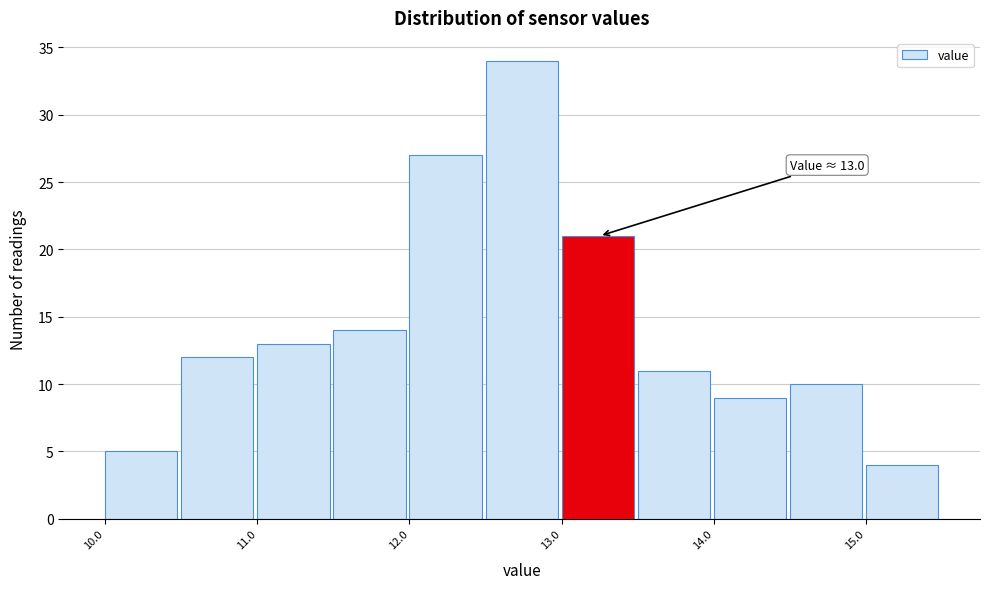

Which range on the x-axis has the tallest bar?

12.5 to 13.0